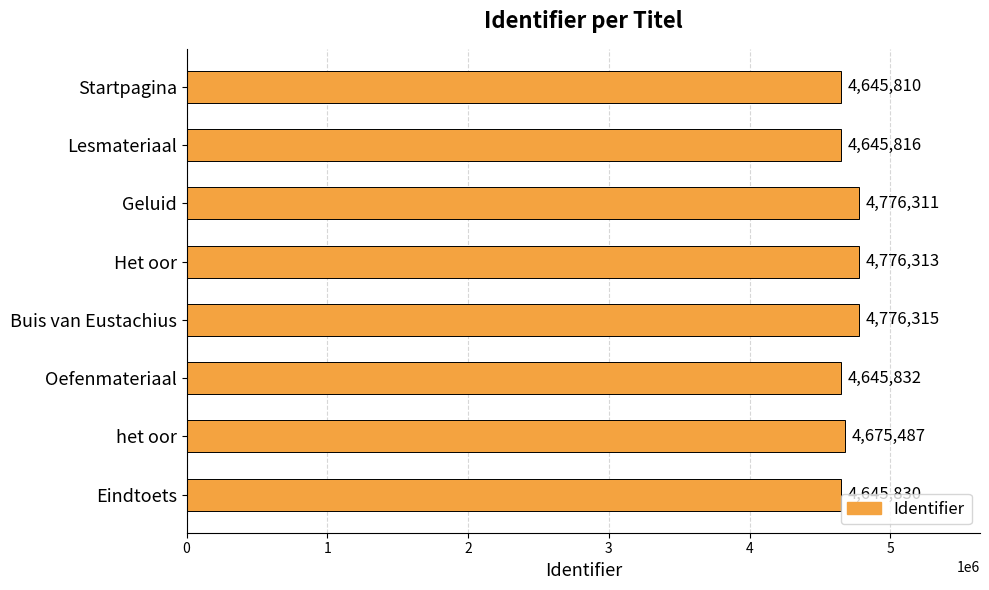

How many categories are shown in the chart?

8